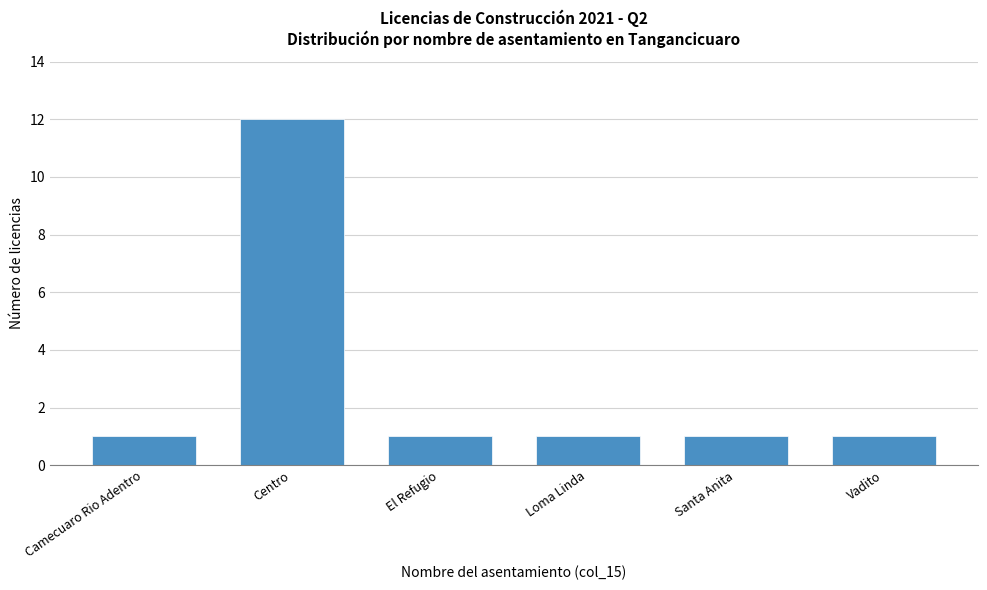

Reading right to left, what are all the values shown in this chart?

Vadito=1	Santa Anita=1	Loma Linda=1	El Refugio=1	Centro=12	Camecuaro Rio Adentro=1